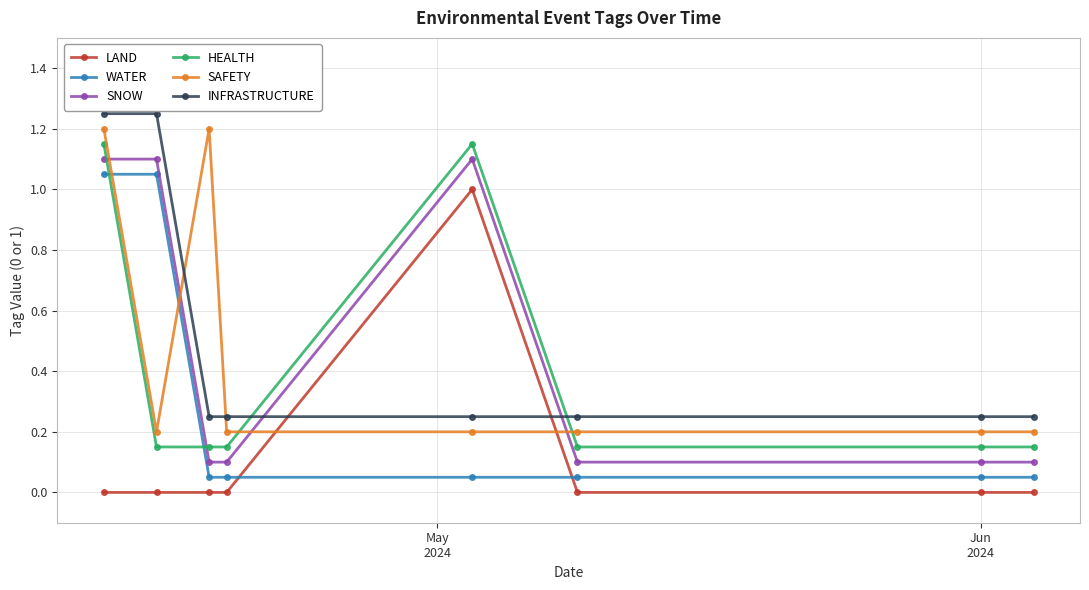

True or false: LAND and HEALTH intersect in this chart.

False